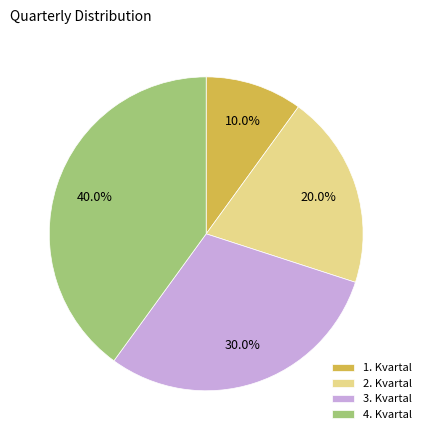

Is there a majority slice in this chart?

No